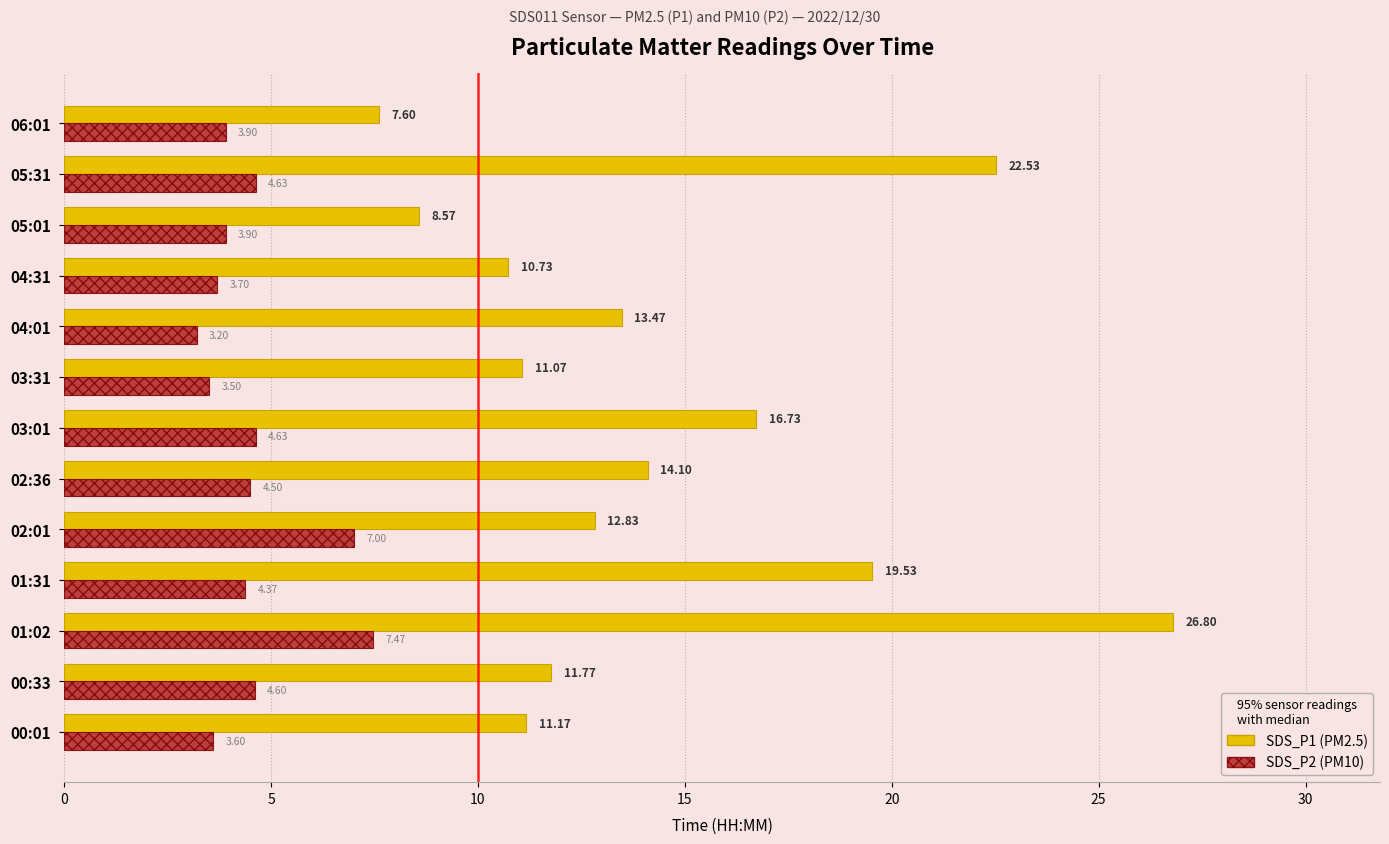

What is the spread (max minus min) of values at 05:01?

4.7